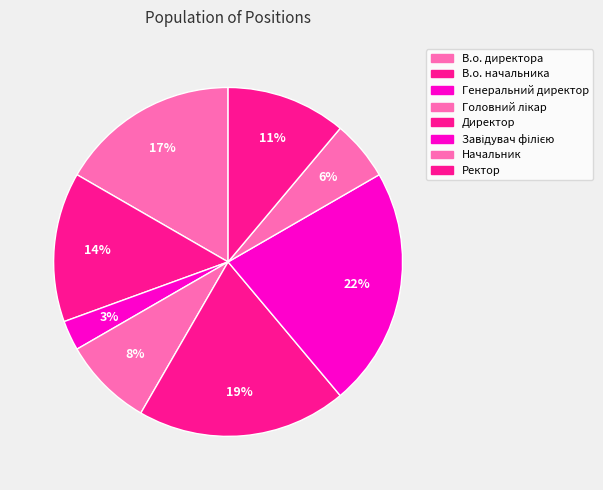

To the nearest percent, what portion does Головний лікар represent?

8%